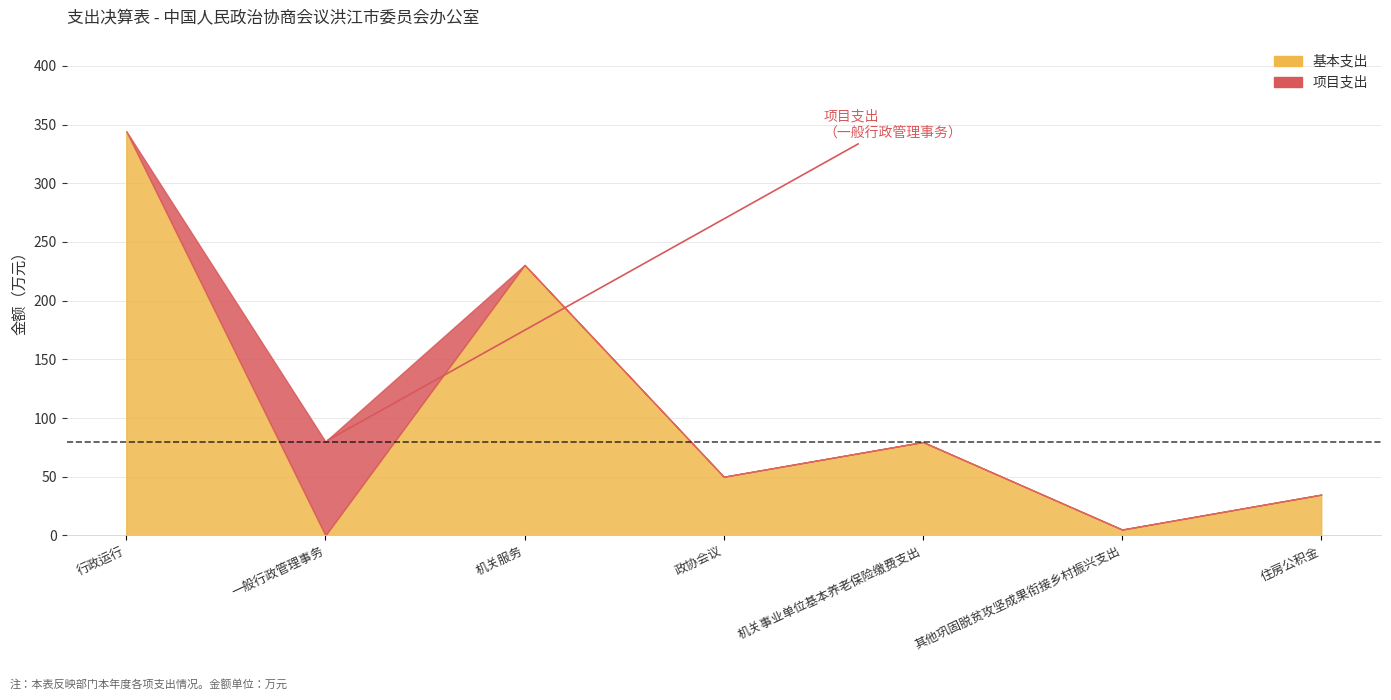

Which series has the largest range (max minus min)?

基本支出